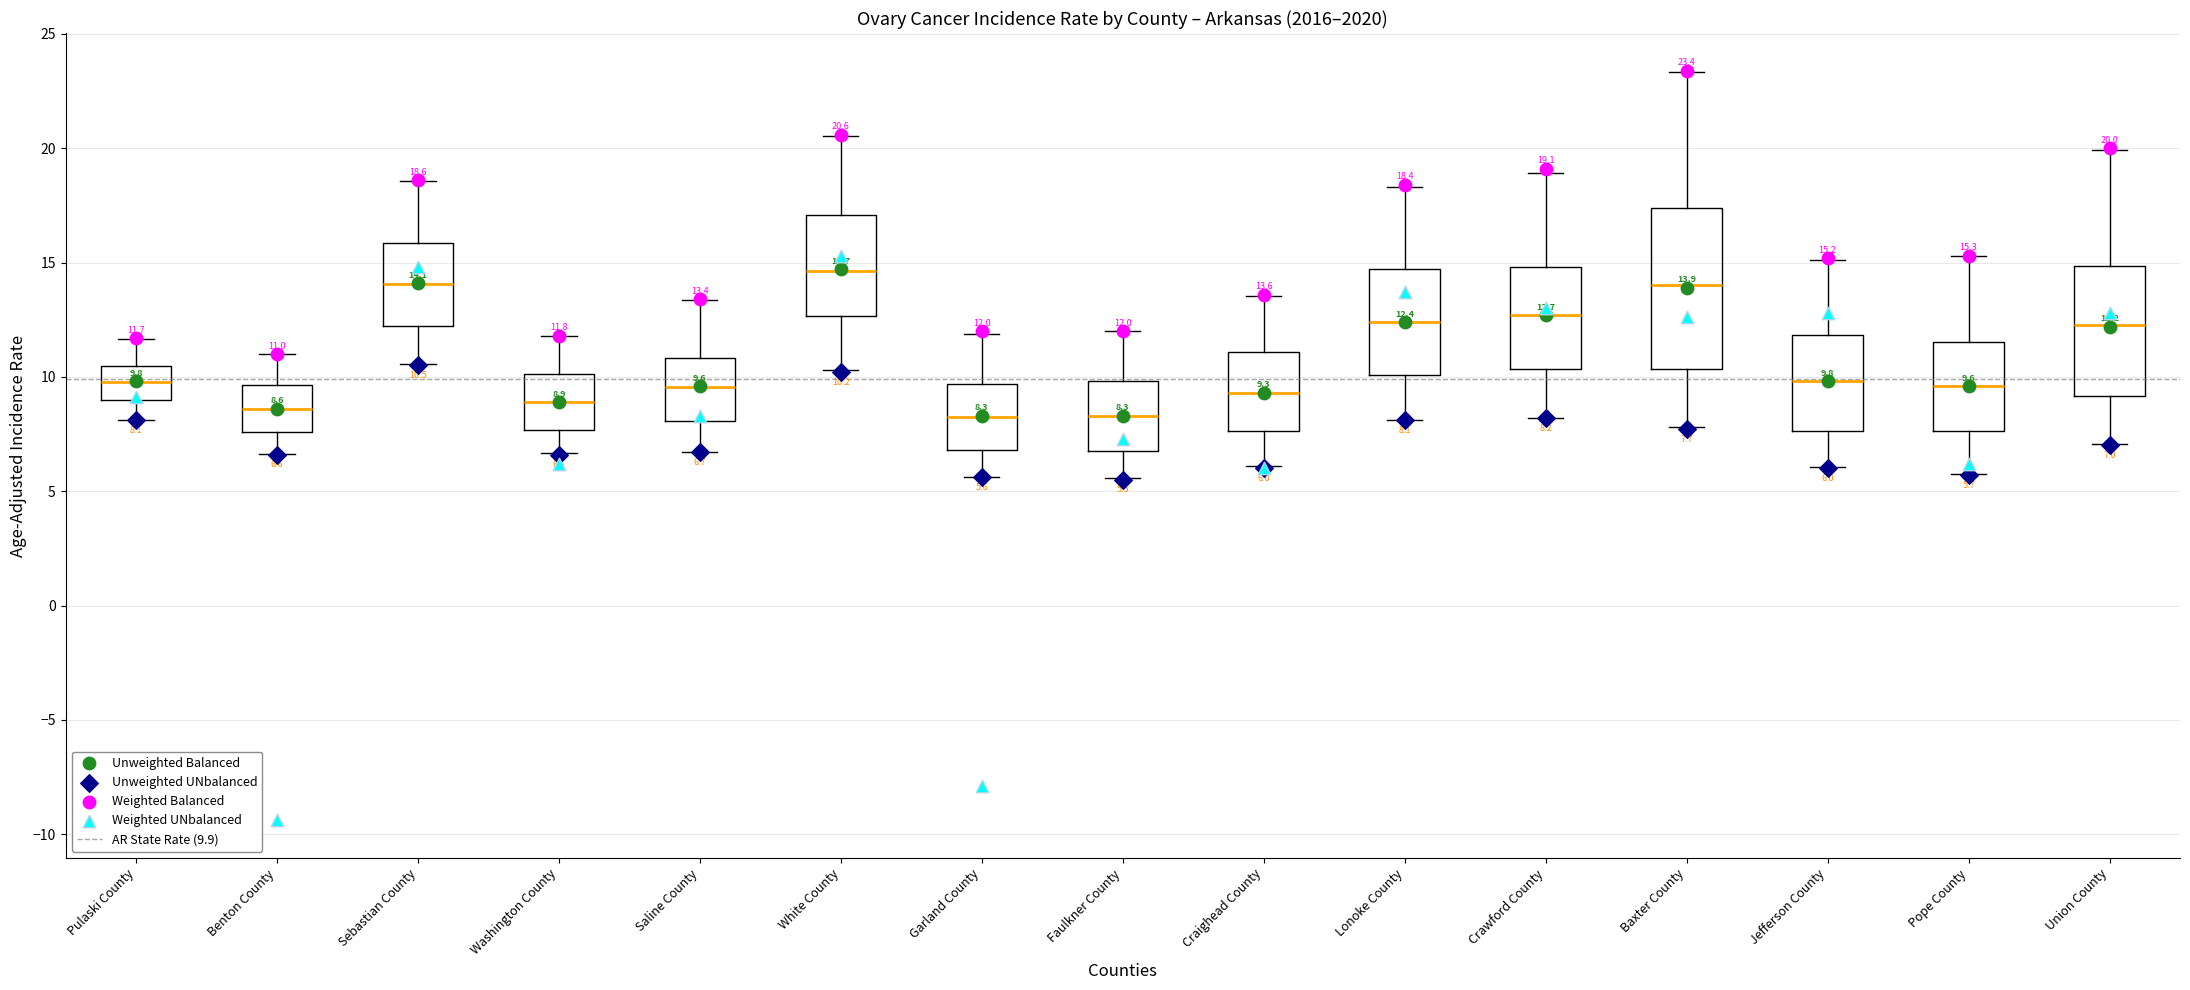

Which box has the highest median line?

White County